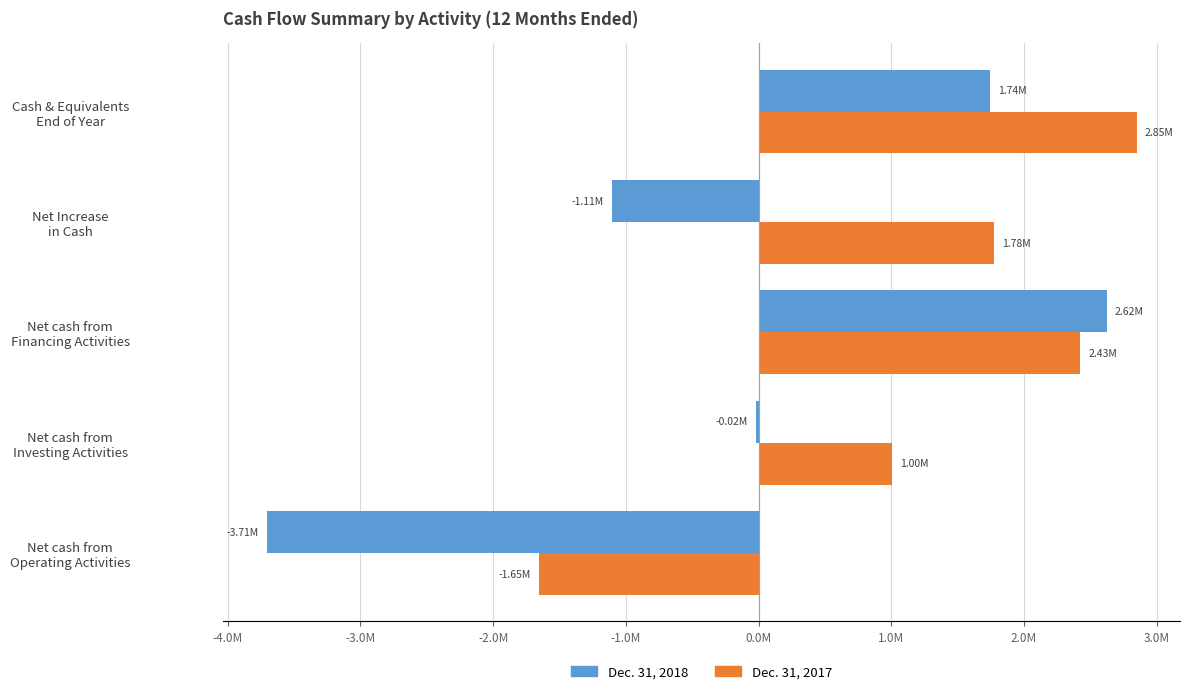

What are all the series names shown in the legend?

Dec. 31, 2018, Dec. 31, 2017